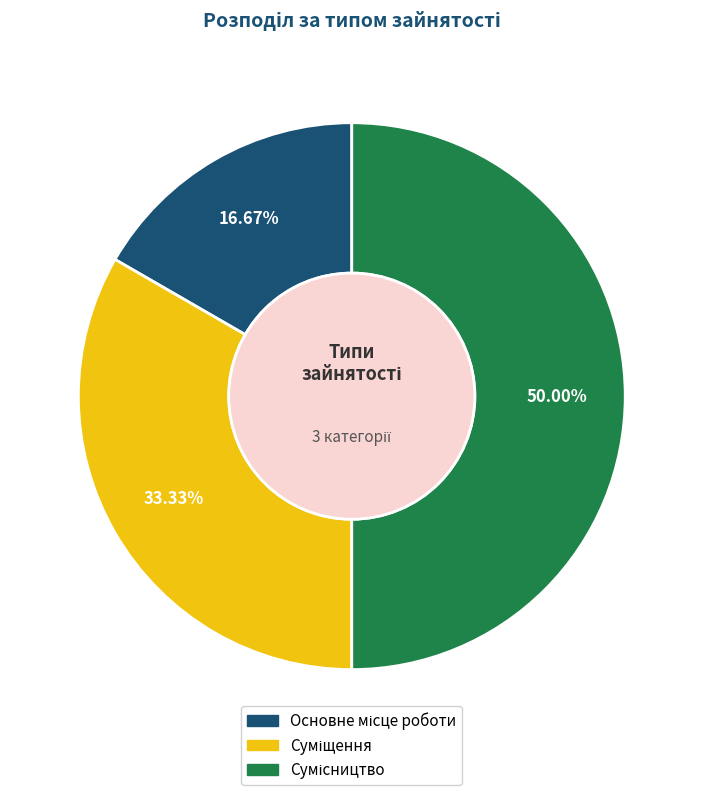

To the nearest percent, what is the combined percentage of Основне місце роботи and Суміщення?

50%